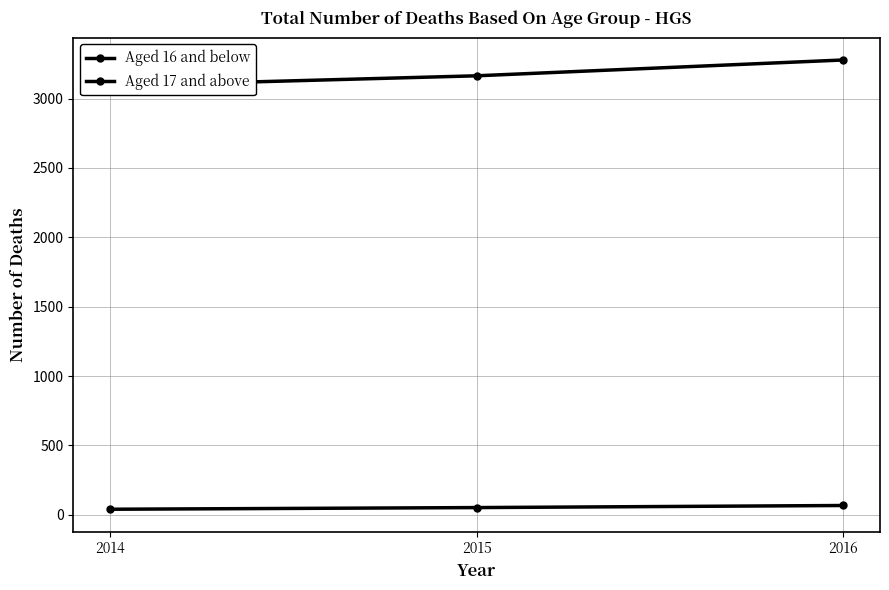

What is the greatest value displayed?

3278